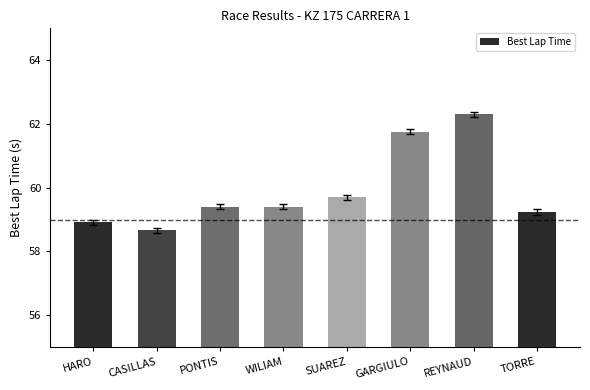

What is the difference between the maximum and second lowest values?

3.4